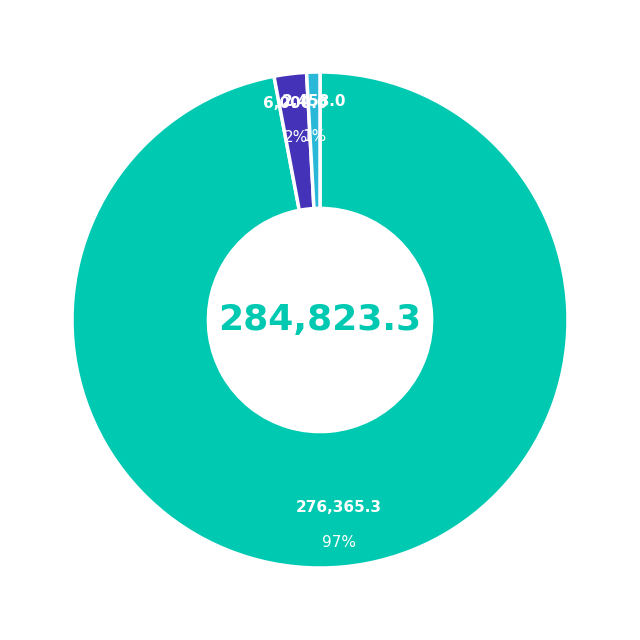

Is there a majority slice in this chart?

Yes